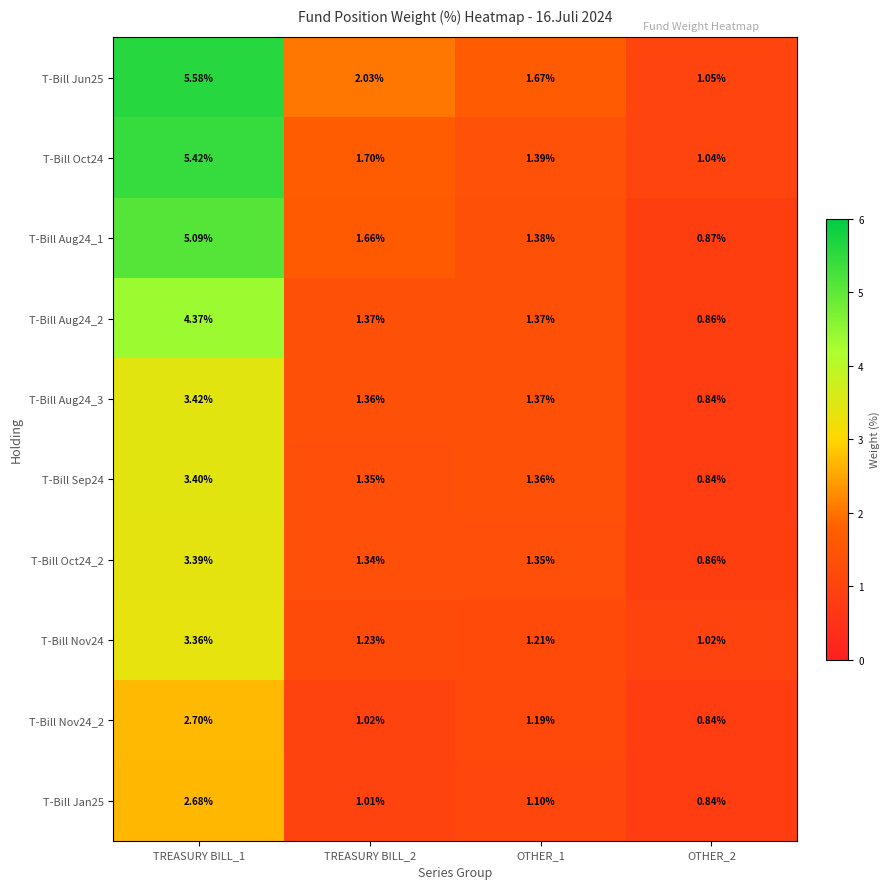

Reading left to right, transcribe all the data shown in this chart.

T-Bill Jun25: TREASURY BILL_1=5.6	TREASURY BILL_2=2.0	OTHER_1=1.7	OTHER_2=1.1
T-Bill Oct24: TREASURY BILL_1=5.4	TREASURY BILL_2=1.7	OTHER_1=1.4	OTHER_2=1.0
T-Bill Aug24_1: TREASURY BILL_1=5.1	TREASURY BILL_2=1.7	OTHER_1=1.4	OTHER_2=0.9
T-Bill Aug24_2: TREASURY BILL_1=4.4	TREASURY BILL_2=1.4	OTHER_1=1.4	OTHER_2=0.9
T-Bill Aug24_3: TREASURY BILL_1=3.4	TREASURY BILL_2=1.4	OTHER_1=1.4	OTHER_2=0.8
T-Bill Sep24: TREASURY BILL_1=3.4	TREASURY BILL_2=1.4	OTHER_1=1.4	OTHER_2=0.8
T-Bill Oct24_2: TREASURY BILL_1=3.4	TREASURY BILL_2=1.3	OTHER_1=1.4	OTHER_2=0.9
T-Bill Nov24: TREASURY BILL_1=3.4	TREASURY BILL_2=1.2	OTHER_1=1.2	OTHER_2=1.0
T-Bill Nov24_2: TREASURY BILL_1=2.7	TREASURY BILL_2=1.0	OTHER_1=1.2	OTHER_2=0.8
T-Bill Jan25: TREASURY BILL_1=2.7	TREASURY BILL_2=1.0	OTHER_1=1.1	OTHER_2=0.8